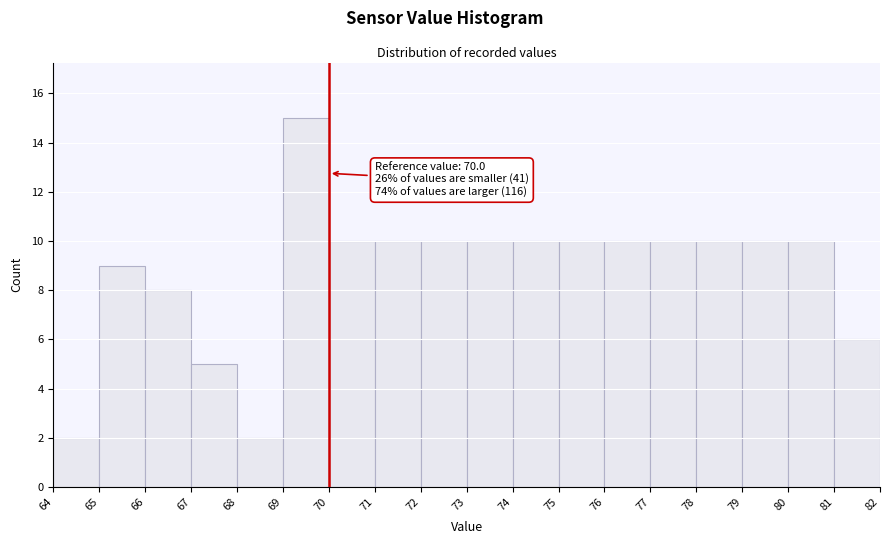

Which range on the x-axis has the tallest bar?

69 to 70